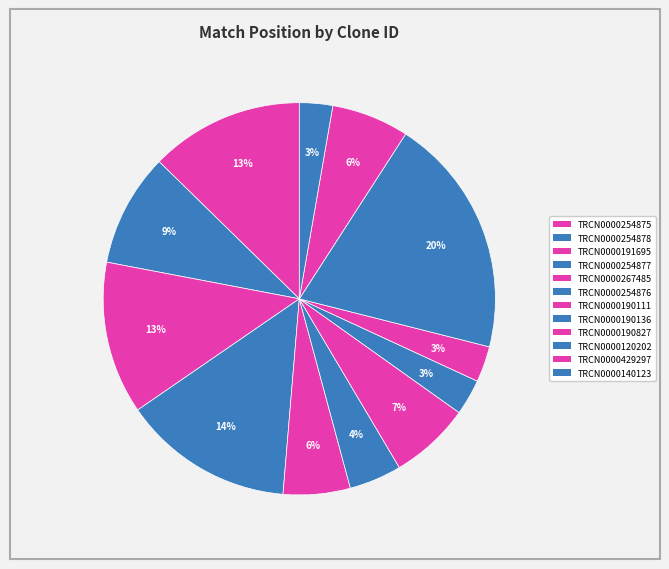

To the nearest percent, what portion does TRCN0000254878 represent?

9%